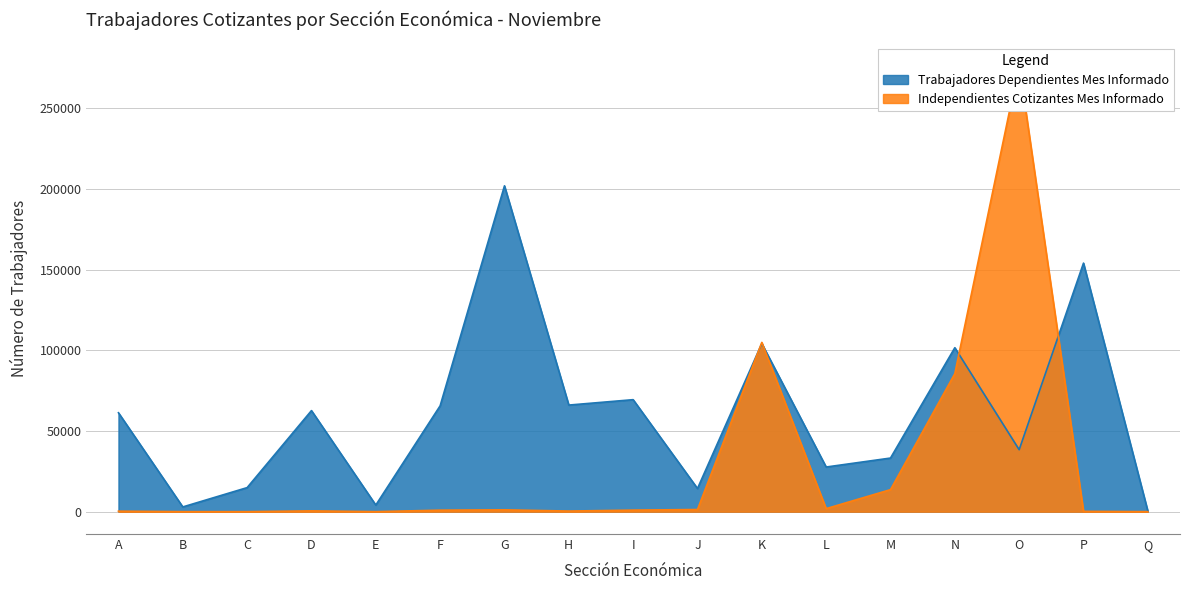

List the labels in order of Independientes Cotizantes Mes Informado value, largest first.

O, K, N, M, L, J, G, I, F, D, H, A, P, B, E, C, Q